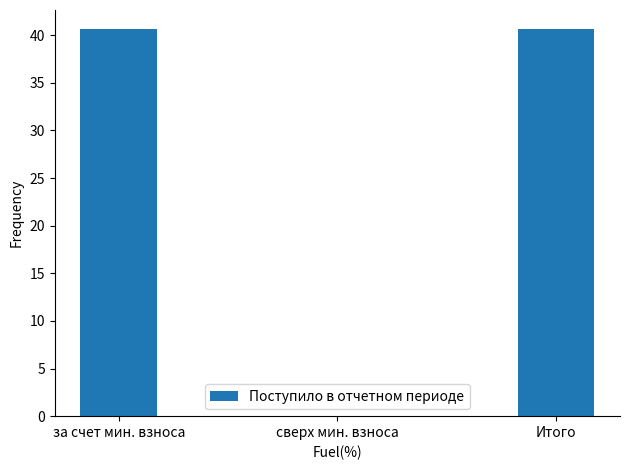

Approximately how many times larger is the value at за счет мин. взноса compared to Итого?

1.0